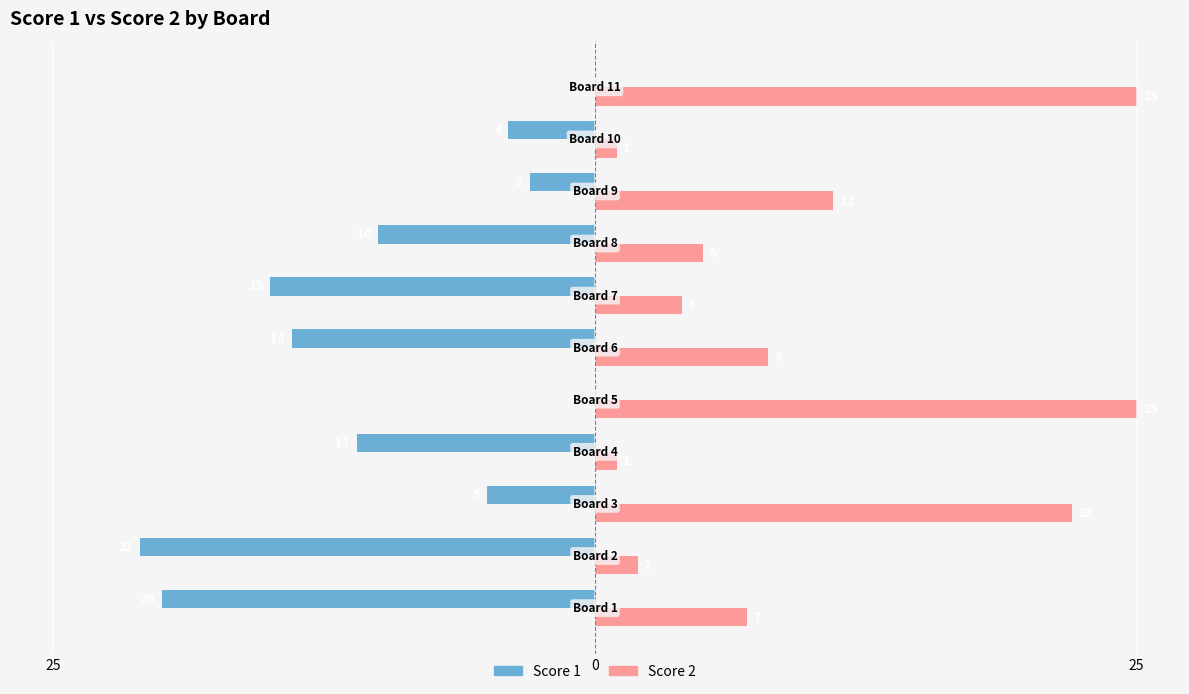

What are all the series names shown in the legend?

Score 1, Score 2